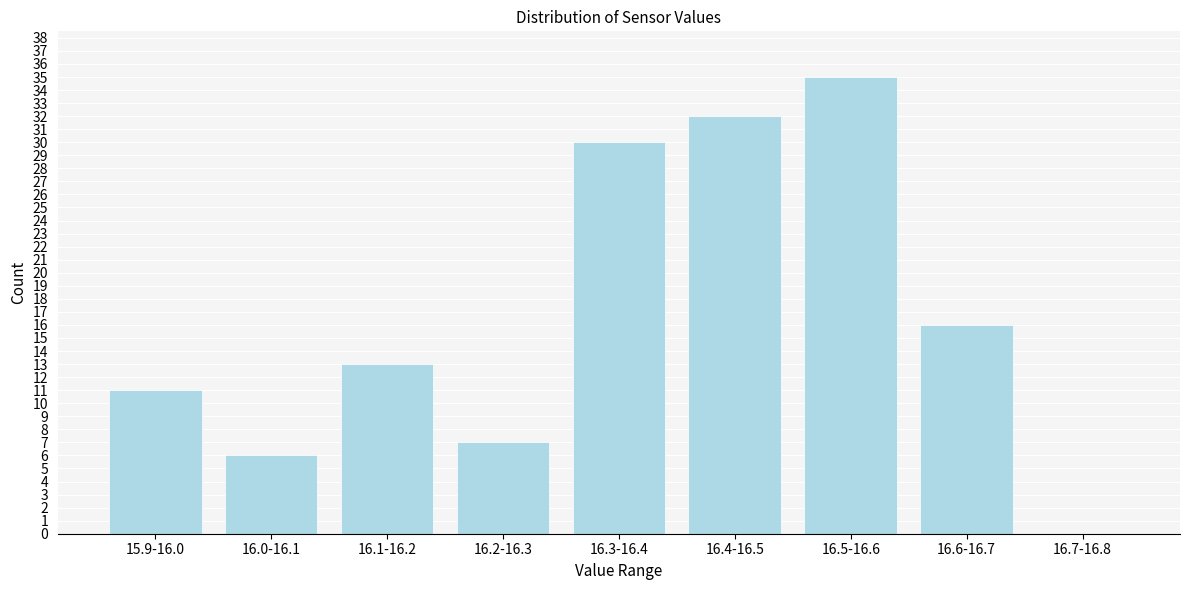

Reading right to left, transcribe all the data shown in this chart.

16.7-16.8=0	16.6-16.7=16	16.5-16.6=35	16.4-16.5=32	16.3-16.4=30	16.2-16.3=7	16.1-16.2=13	16.0-16.1=6	15.9-16.0=11